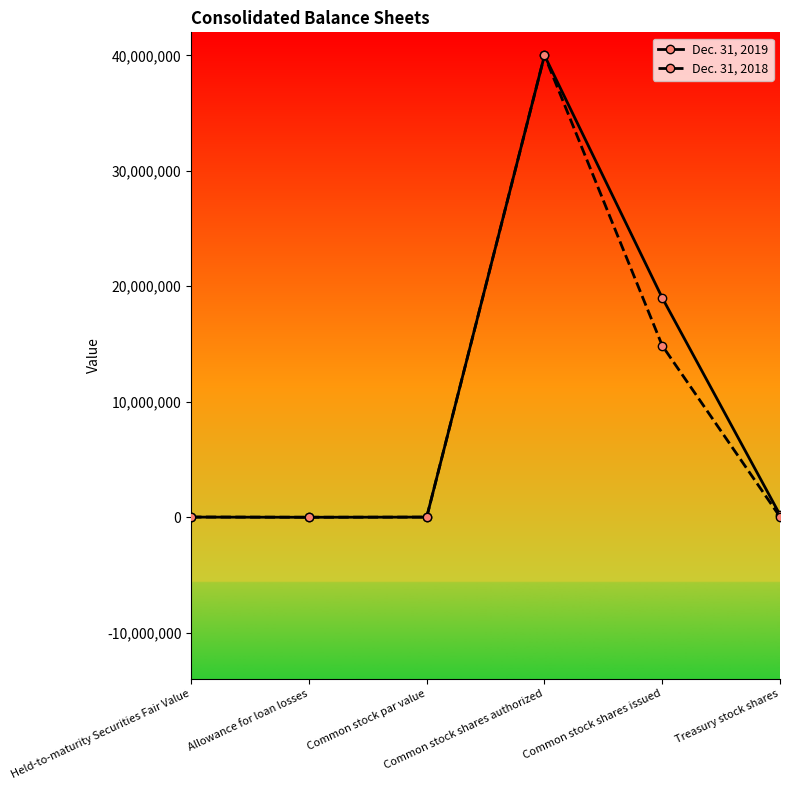

List the series in order of their overall mean, lowest first.

Dec. 31, 2018, Dec. 31, 2019